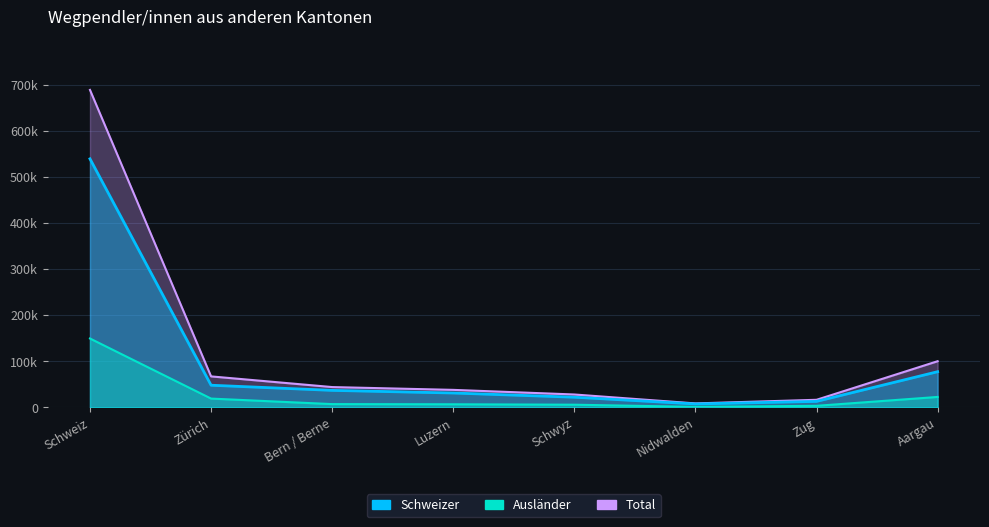

List the labels in order of Schweizer value, largest first.

Schweiz, Aargau, Zürich, Bern / Berne, Luzern, Schwyz, Zug, Nidwalden